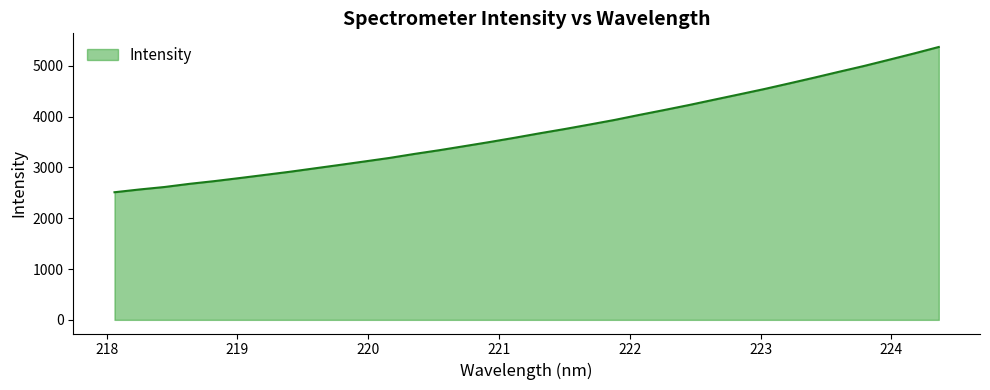

What is the maximum value shown in the chart?

5370.6